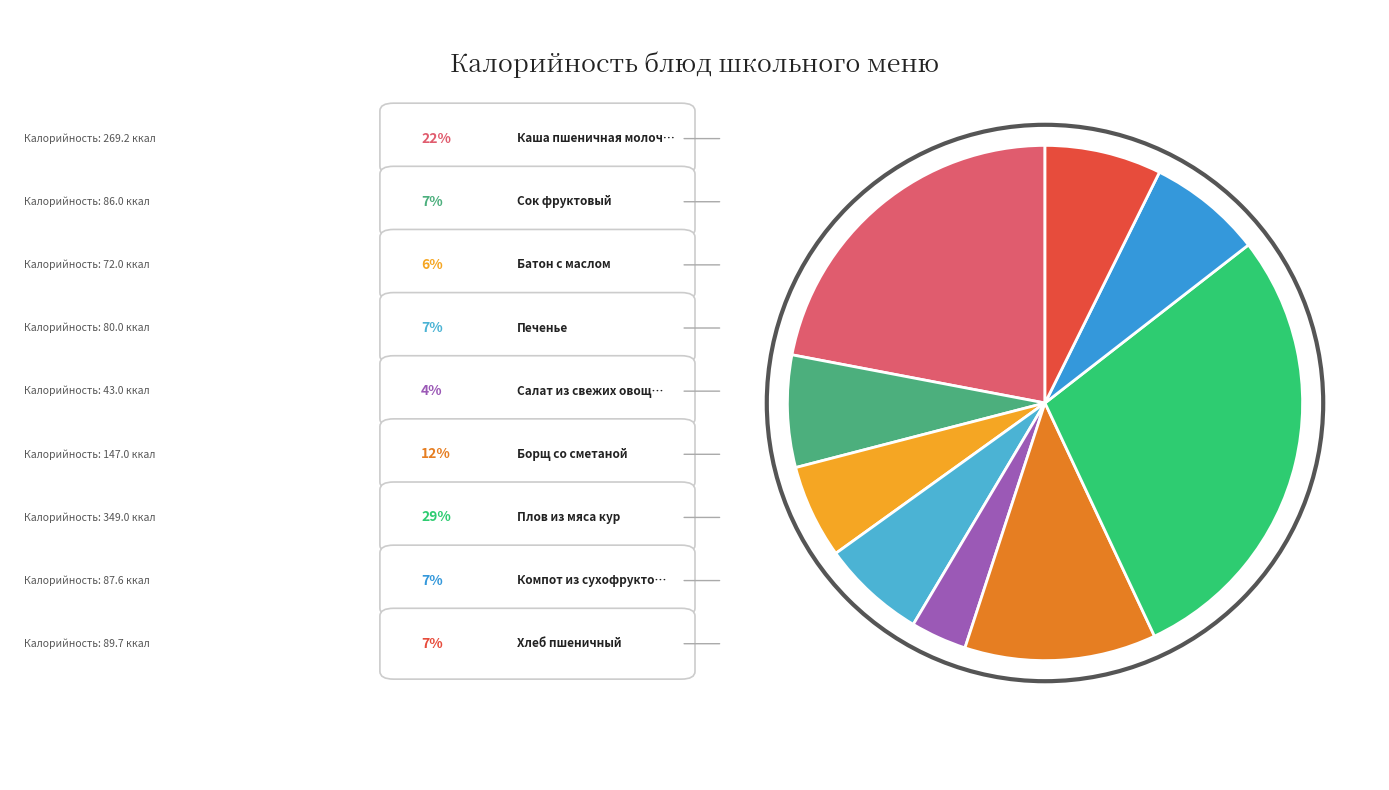

Count the number of slices in the pie.

9